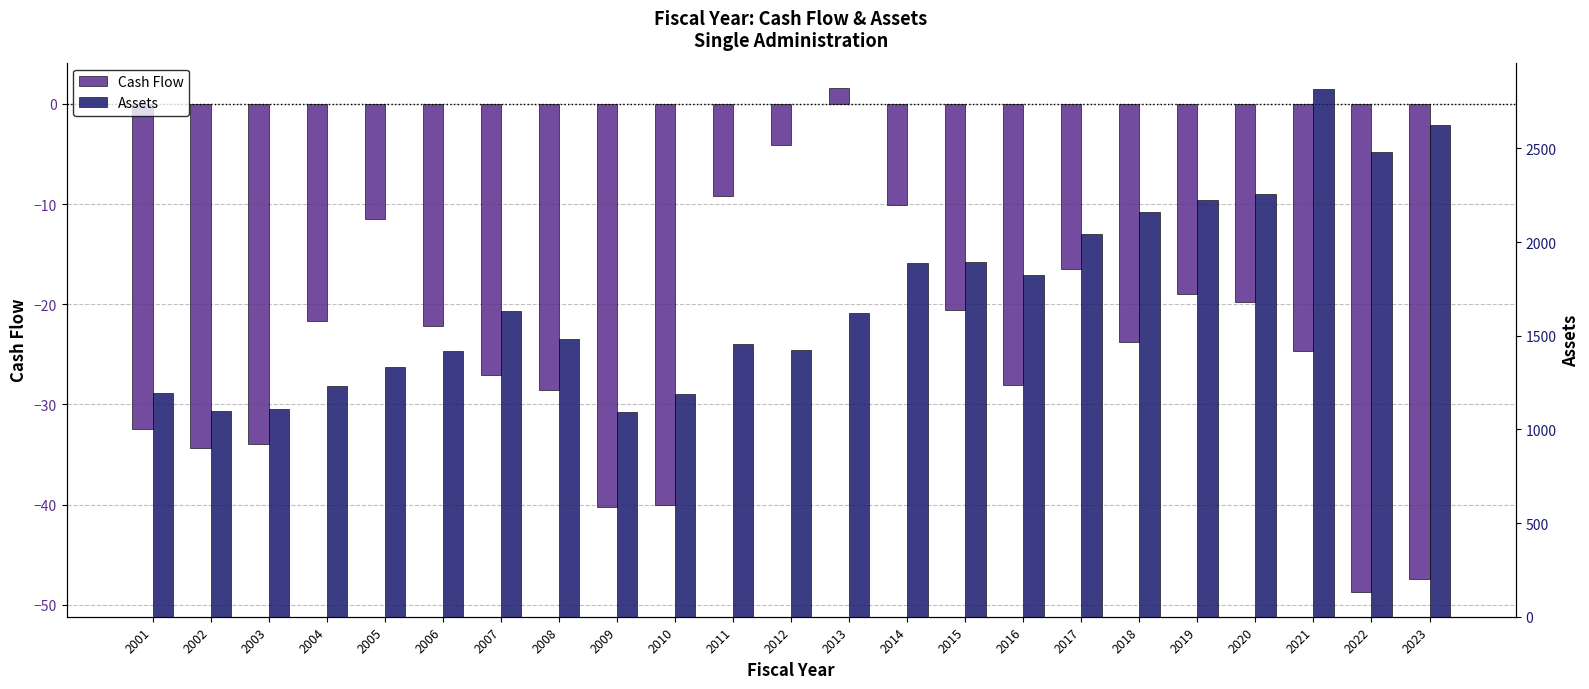

Which category has the highest value in the Cash Flow series?

2013